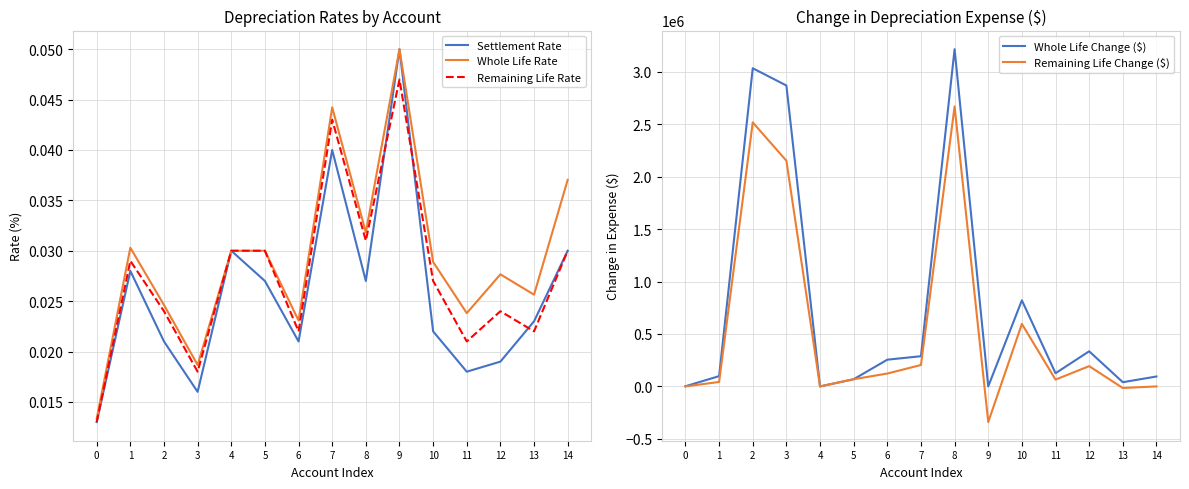

How many positive values does the Remaining Life Change ($) series have?

10